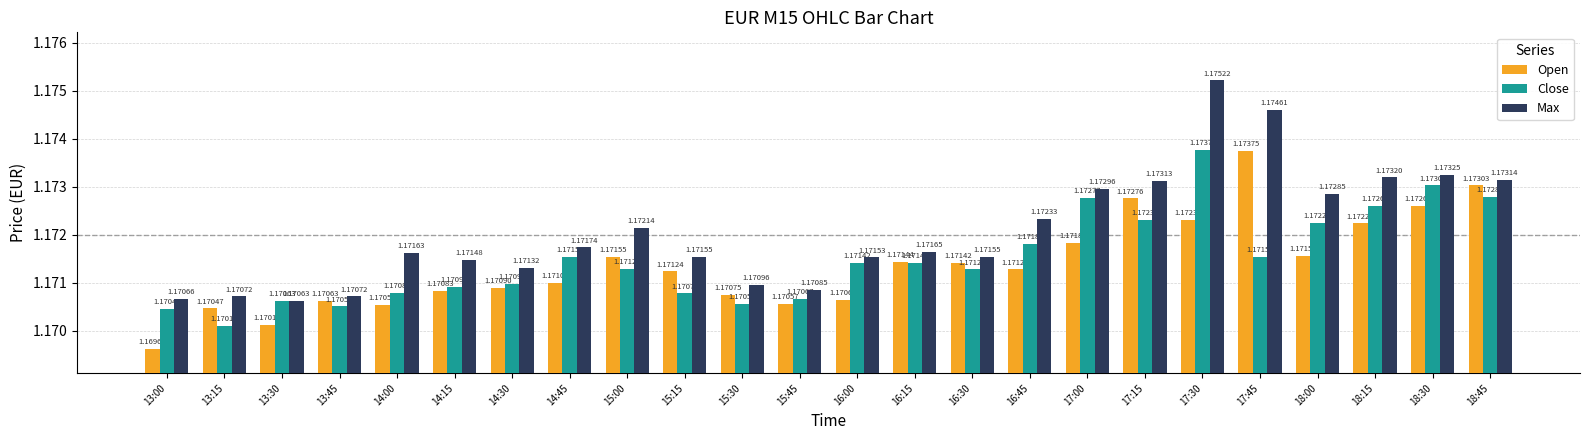

At which label is Open closest to 1?

13:00